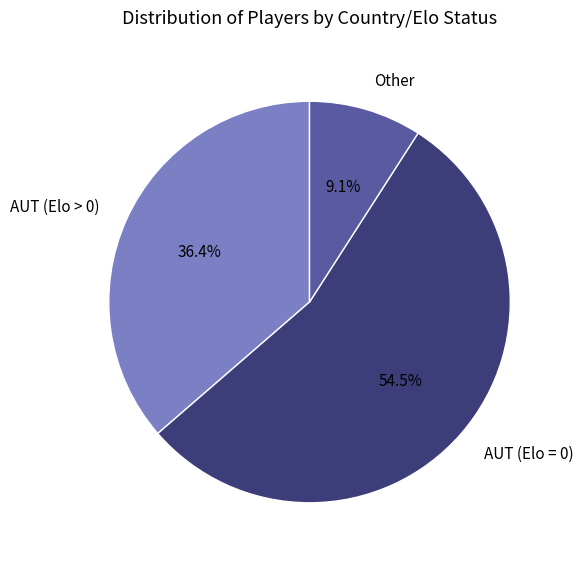

What is the total percentage of AUT (Elo > 0) and Other?

45.5%